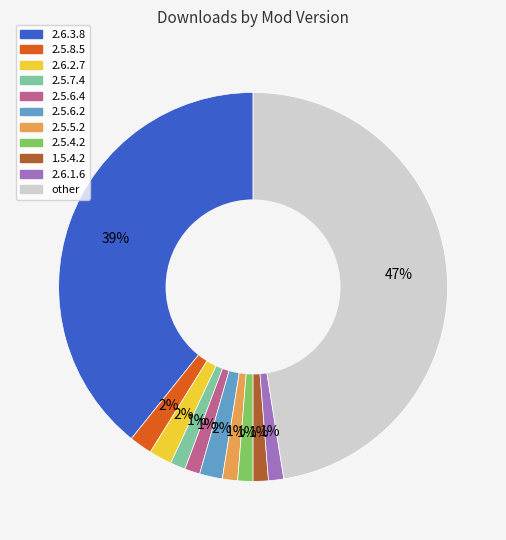

True or false: 2.6.1.6 accounts for 11% of the total.

False